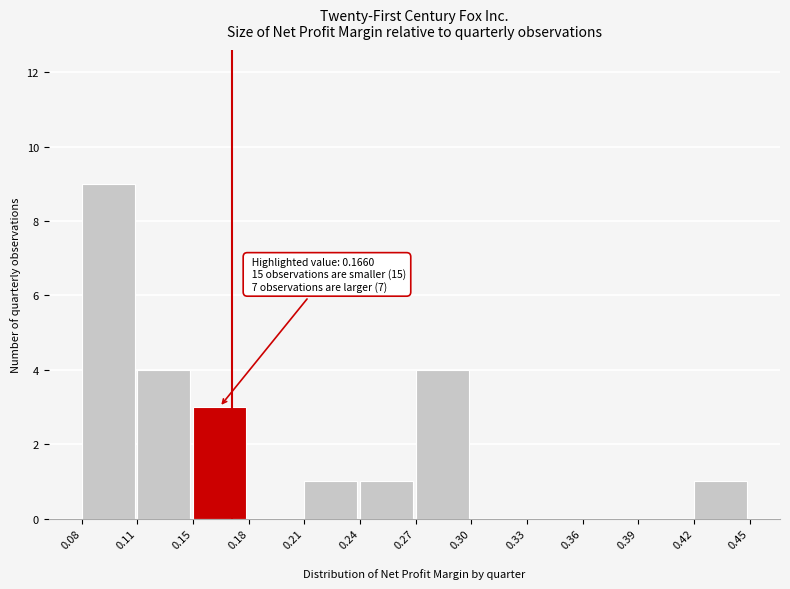

Reading right to left, extract all data points from this chart.

0.42=1	0.39=0	0.36=0	0.33=0	0.30=0	0.27=4	0.24=1	0.21=1	0.18=0	0.15=3	0.11=4	0.08=9